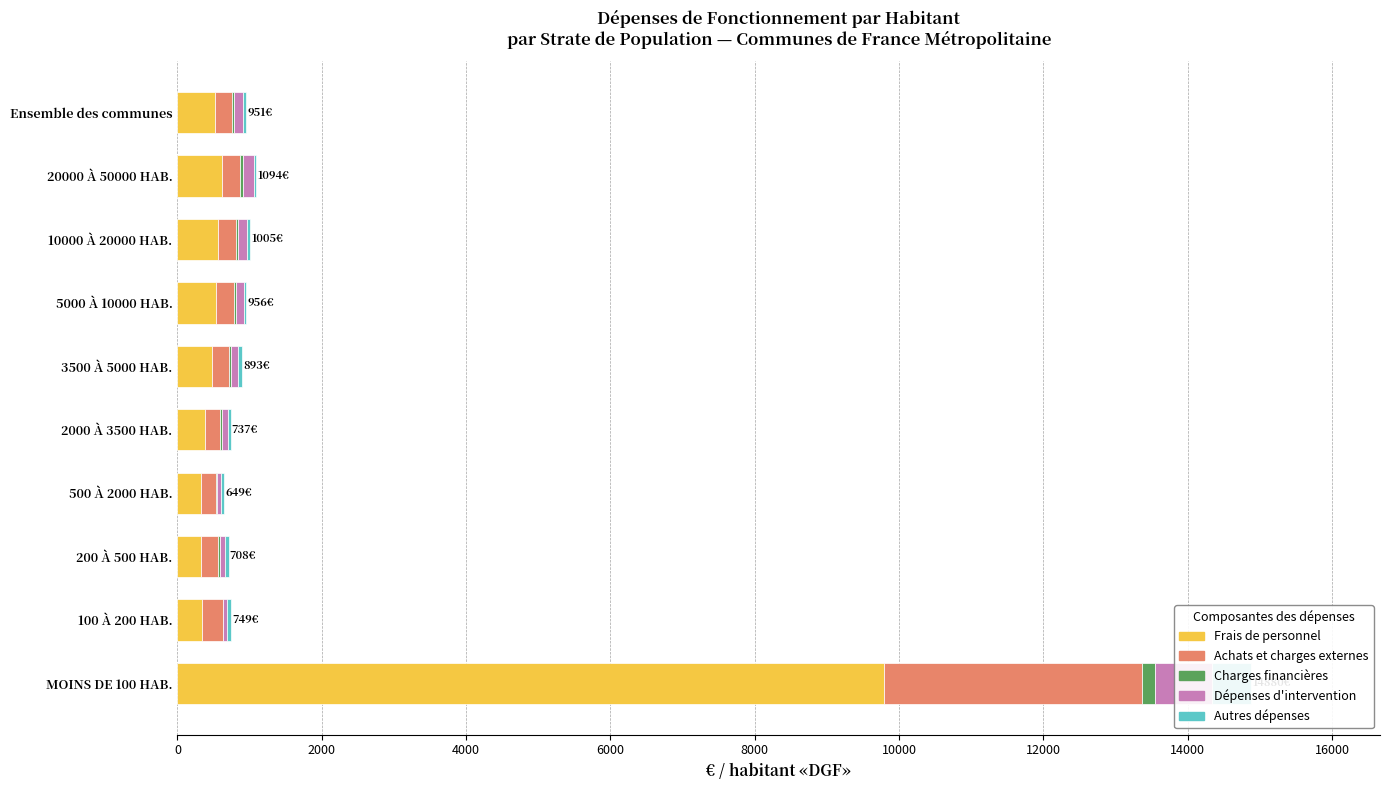

Are the bars horizontal?

Yes